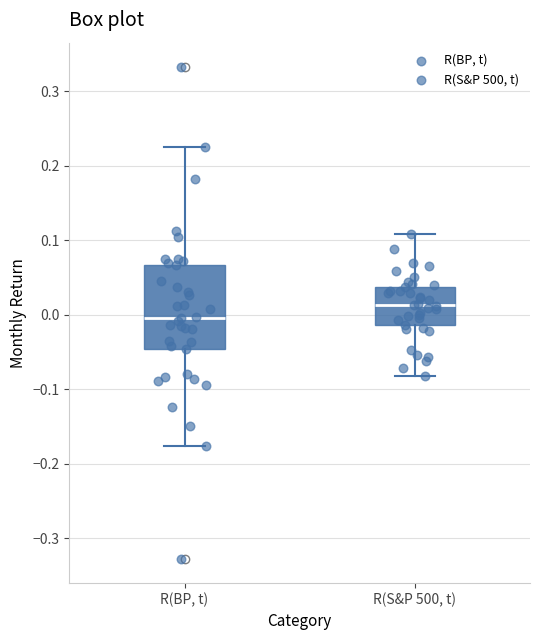

Which box is the tallest, from its lower edge to its upper edge?

R(BP, t)